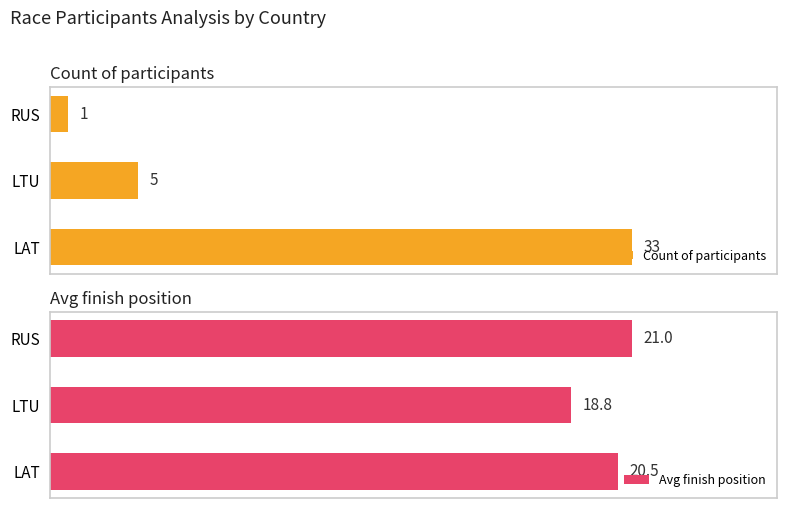

What is the greatest value displayed?

33.0